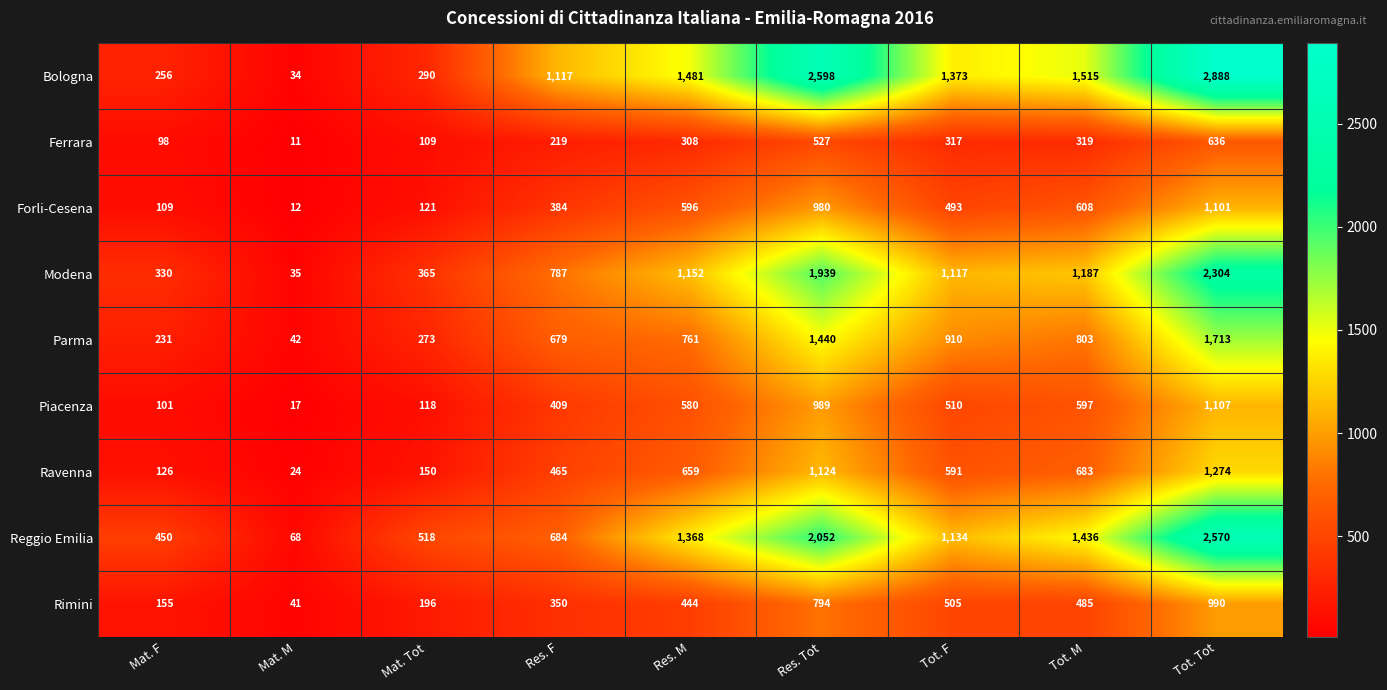

What is the lowest value of the Ravenna series?

24